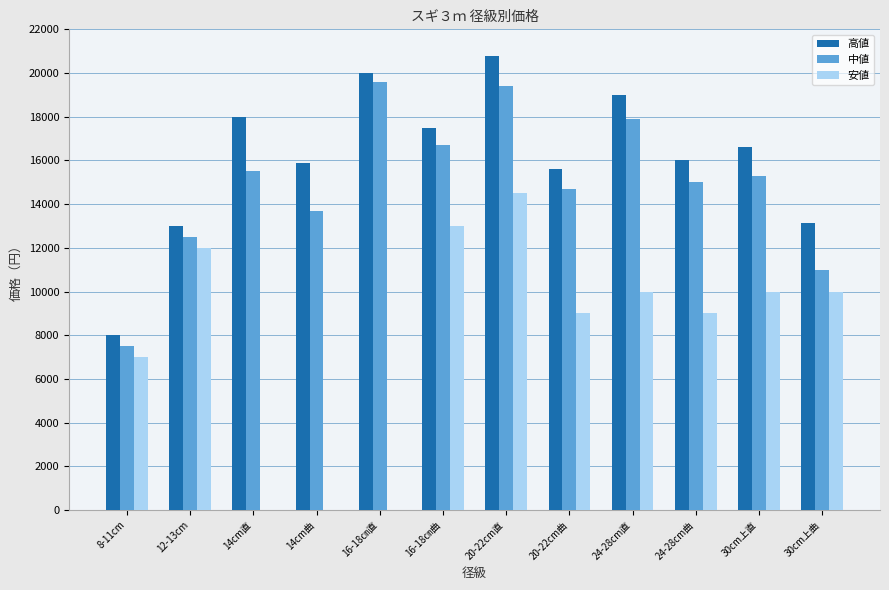

Count the number of categories in the chart.

12